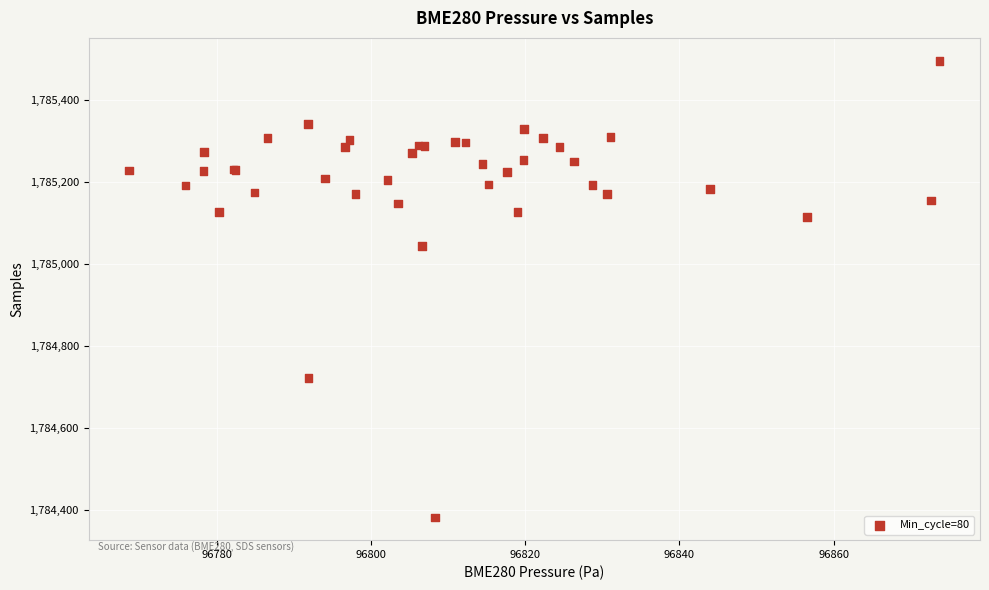

What Y value in the scatter plot is closest to 1784938?

1785043